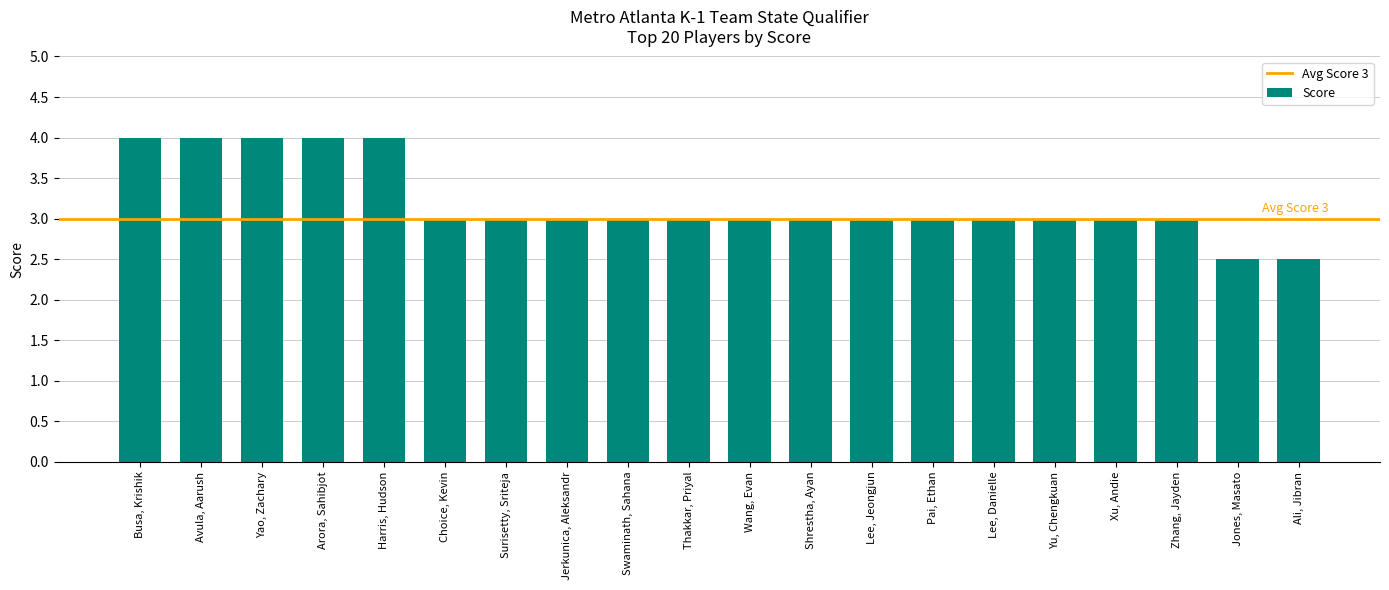

What is the label of the 17th bar from the right?

Arora, Sahibjot